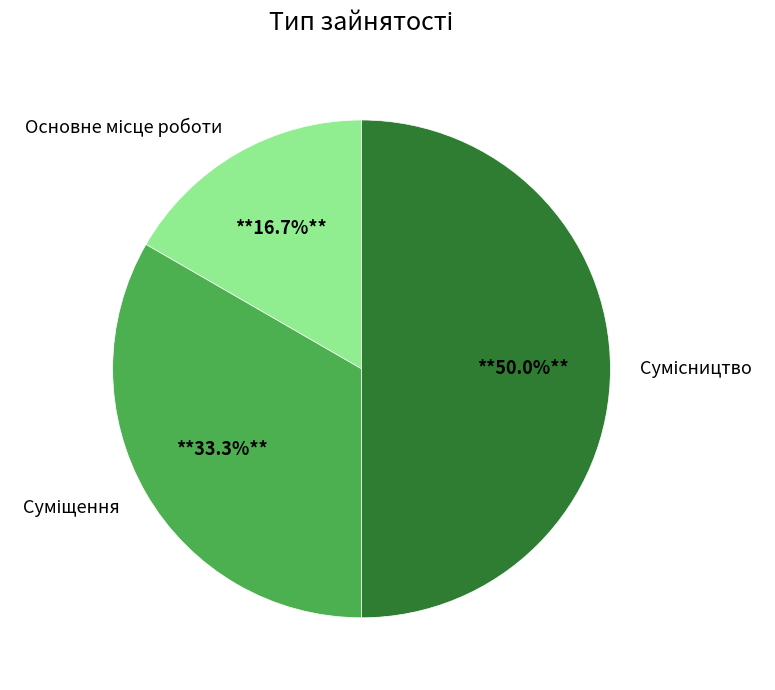

To the nearest percent, what portion does Основне місце роботи represent?

17%